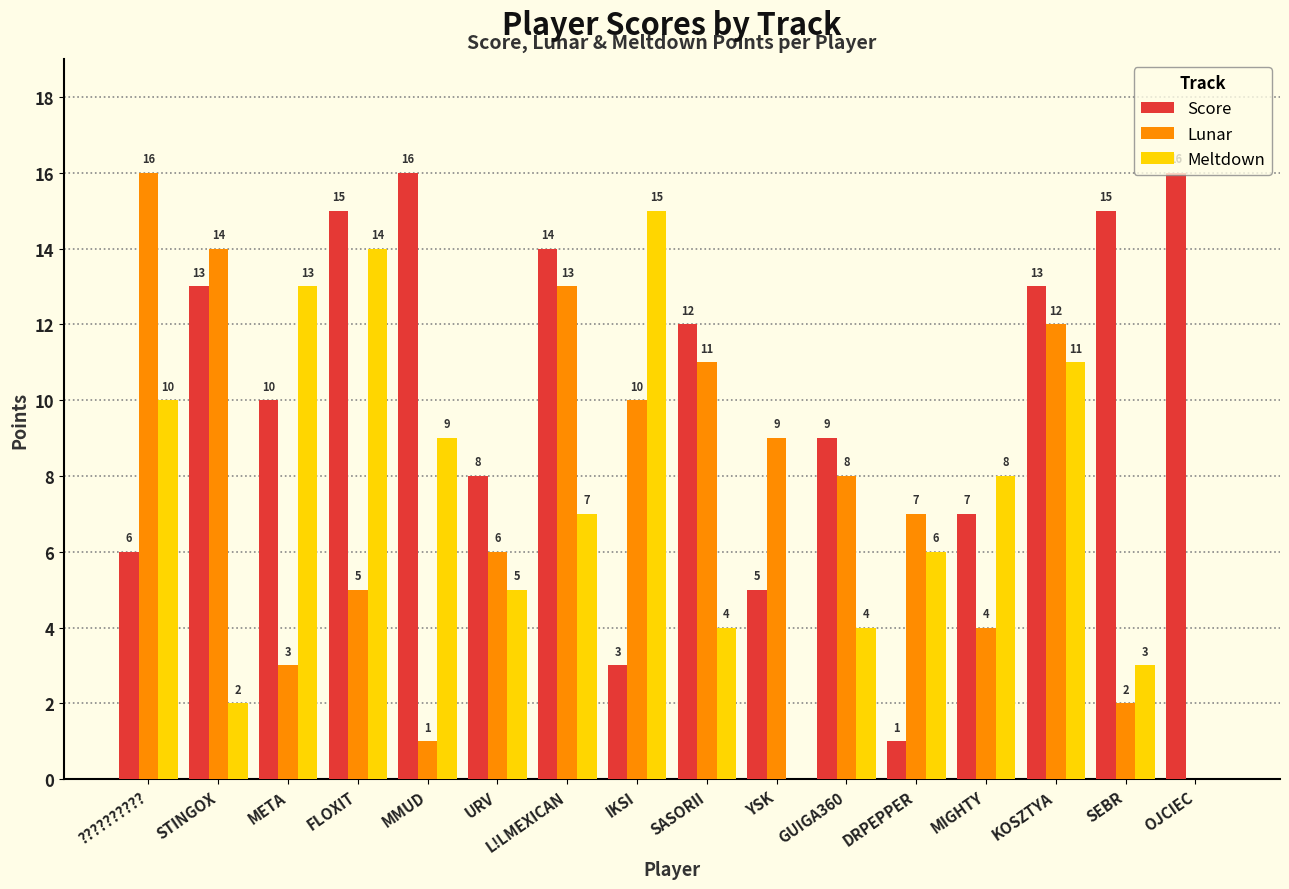

Between SASORII and MIGHTY, which series saw the biggest shift?

Lunar